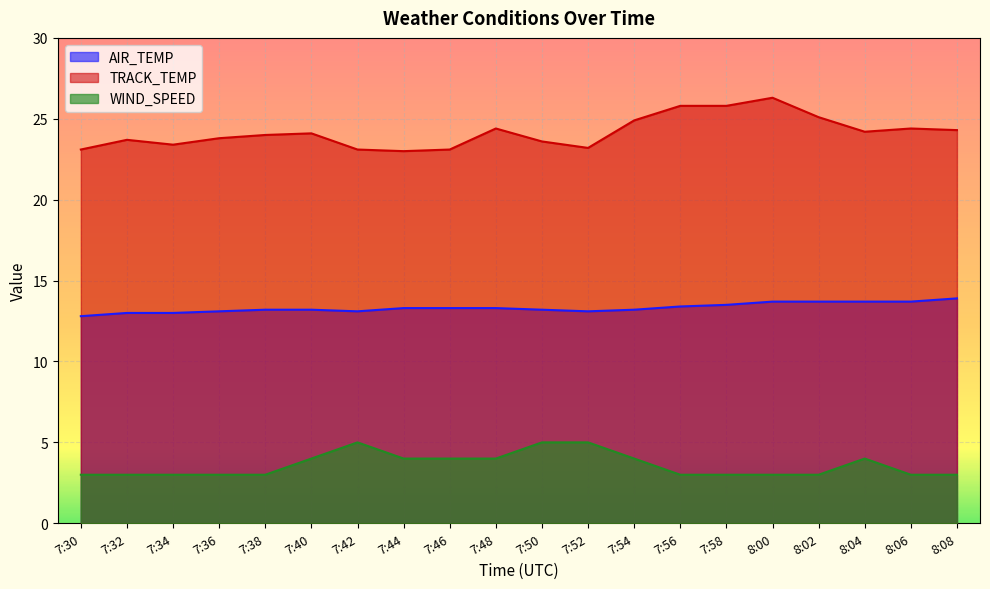

Is the value of WIND_SPEED at 7:54 greater than the value of AIR_TEMP at 7:42?

No